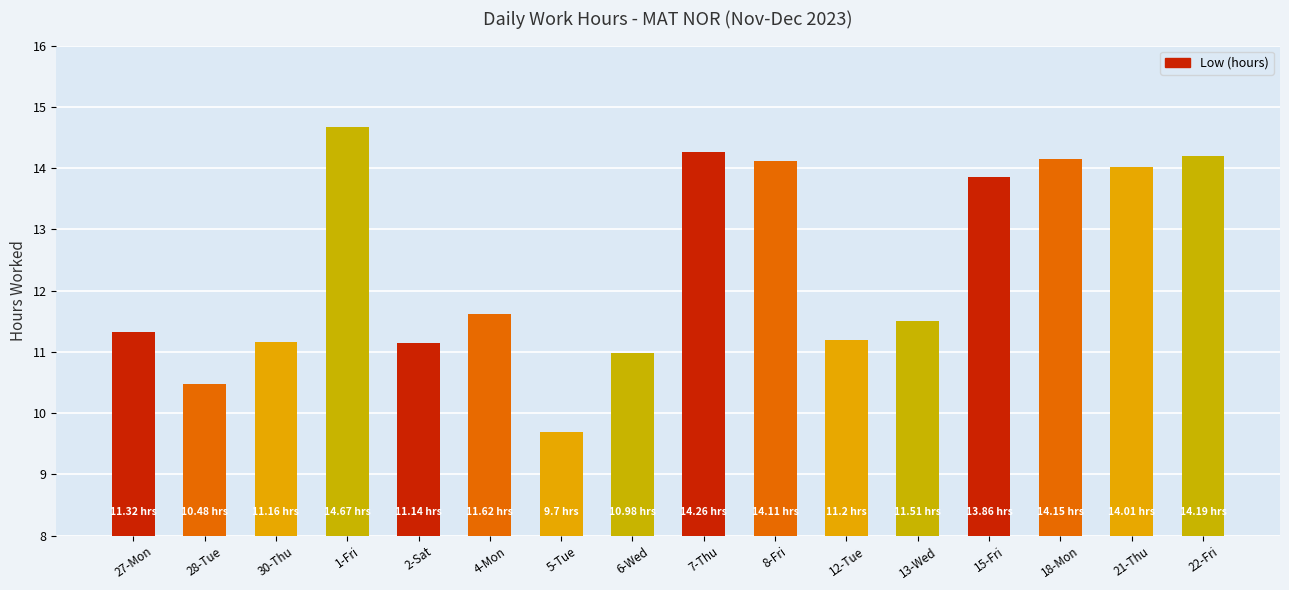

List the labels in order of value, smallest first.

5-Tue, 28-Tue, 6-Wed, 2-Sat, 30-Thu, 12-Tue, 27-Mon, 13-Wed, 4-Mon, 15-Fri, 21-Thu, 8-Fri, 18-Mon, 22-Fri, 7-Thu, 1-Fri